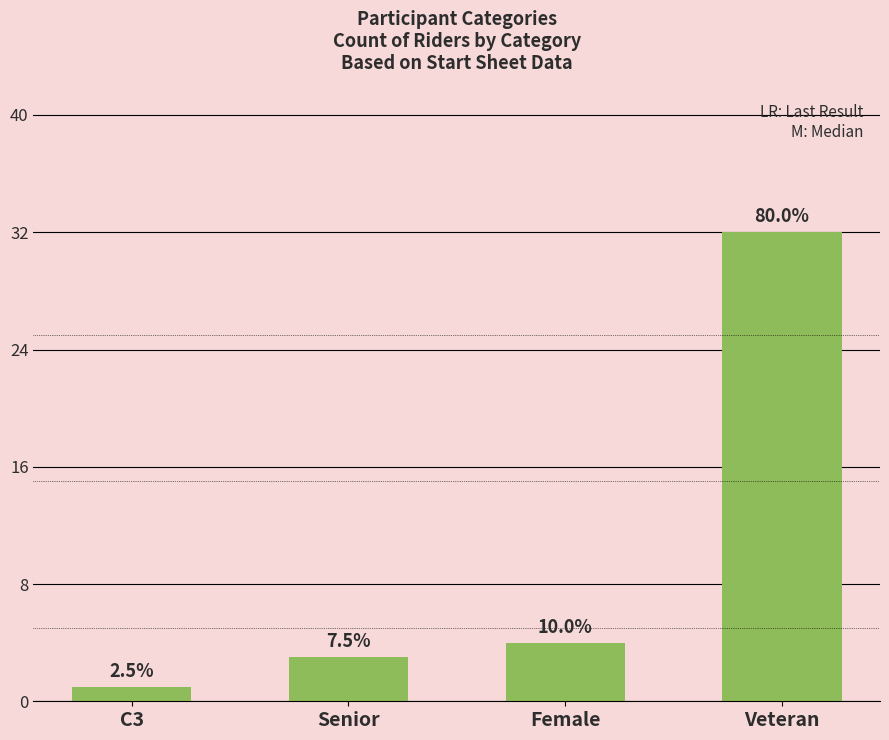

What is the value of the 1st bar from the left?

1